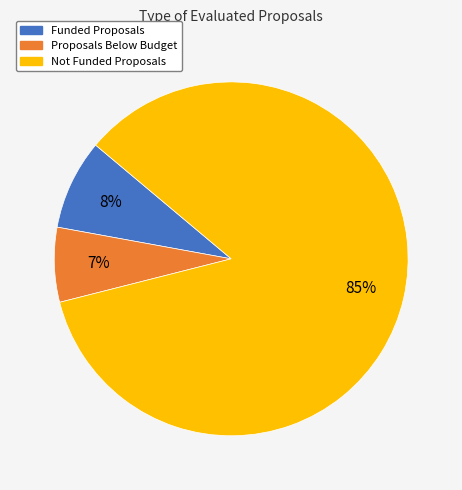

Is it true that Proposals Below Budget is 7% of the pie?

True